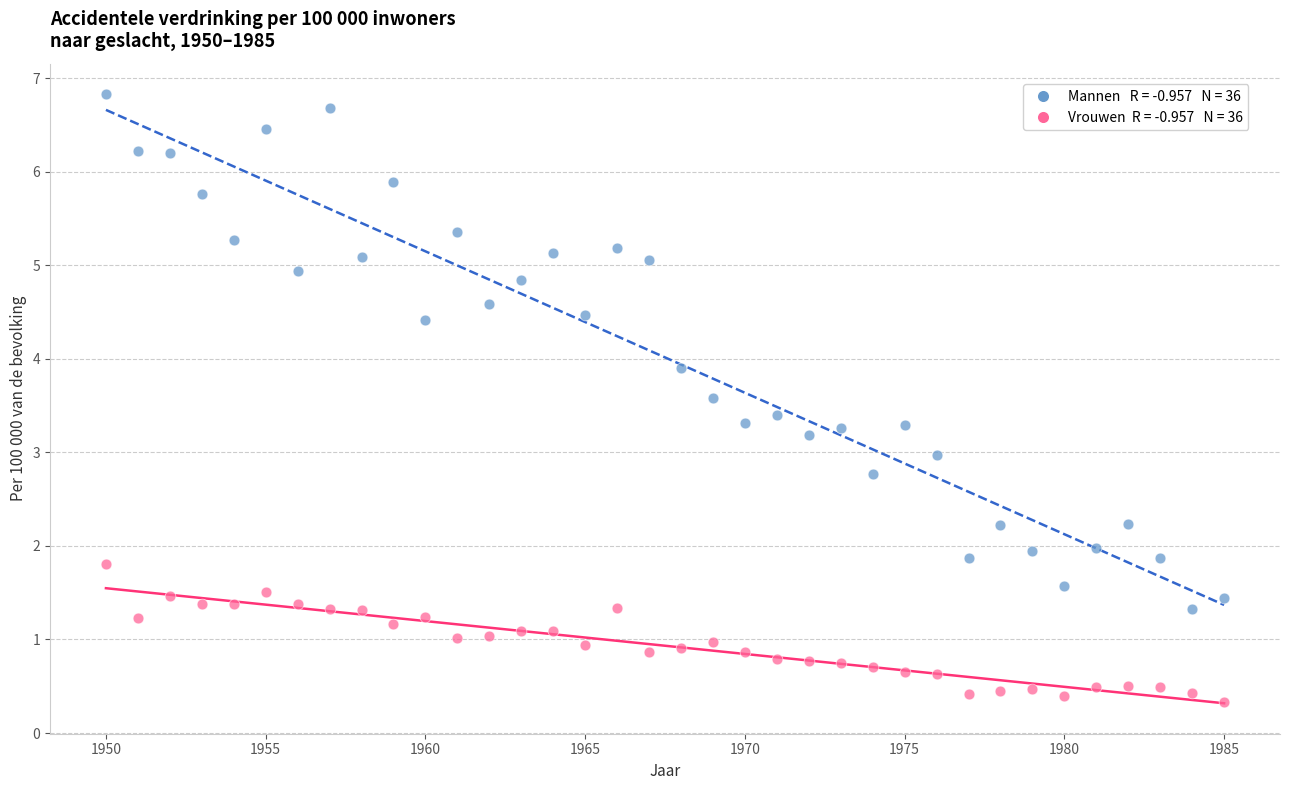

Across all data points, what is the range of Y values (max minus min)?

6.5